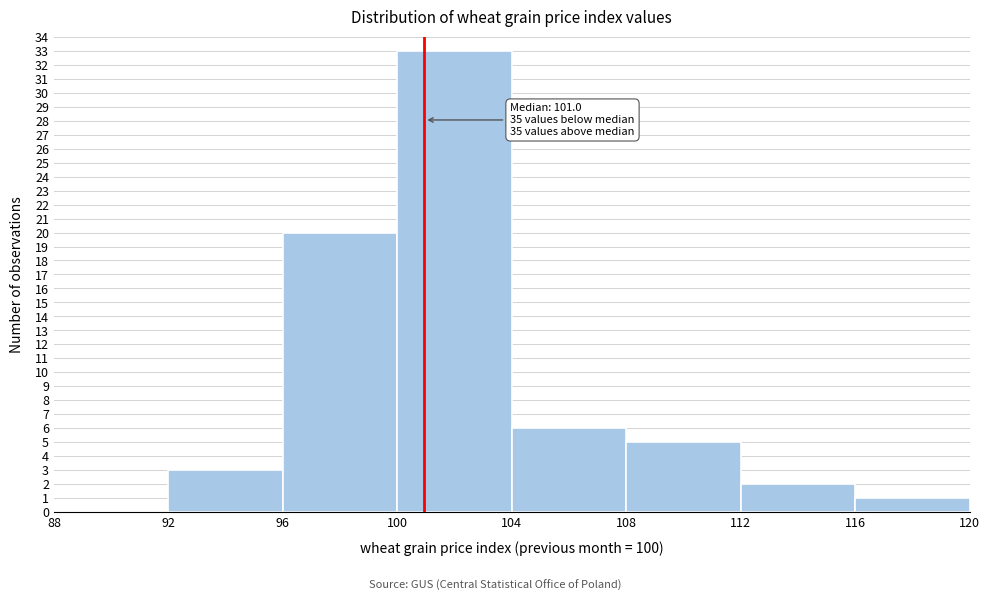

Which range on the x-axis has the tallest bar?

100 to 104